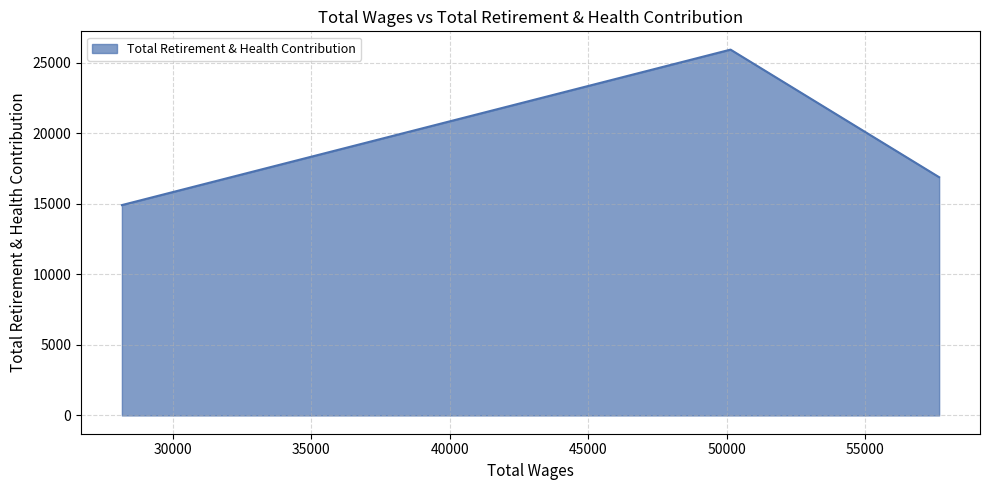

What is the sum of all values?

57698